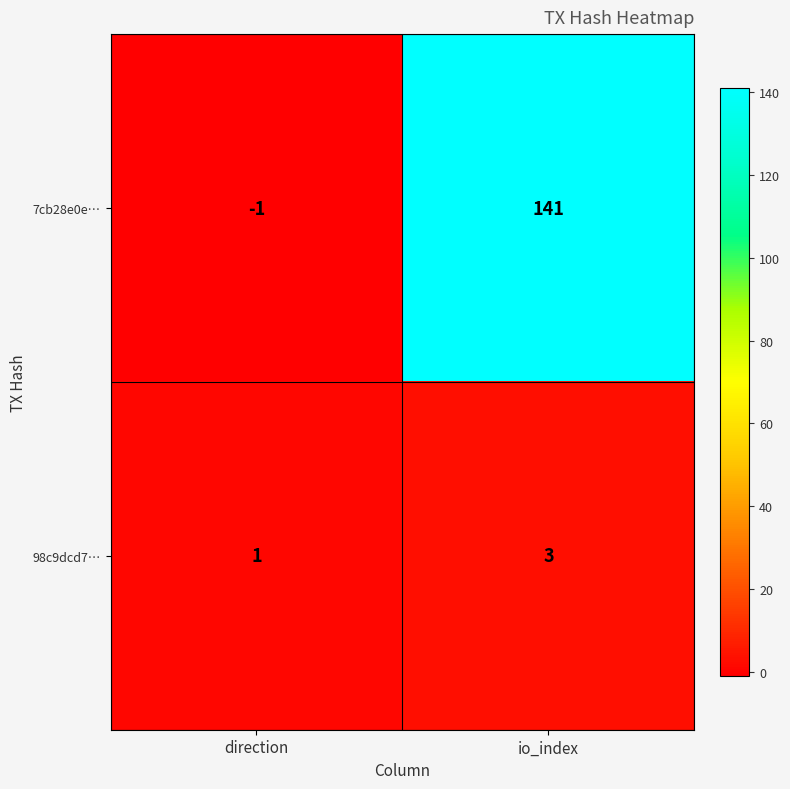

What is the sum of the 7cb28e0e… values at direction and io_index?

140